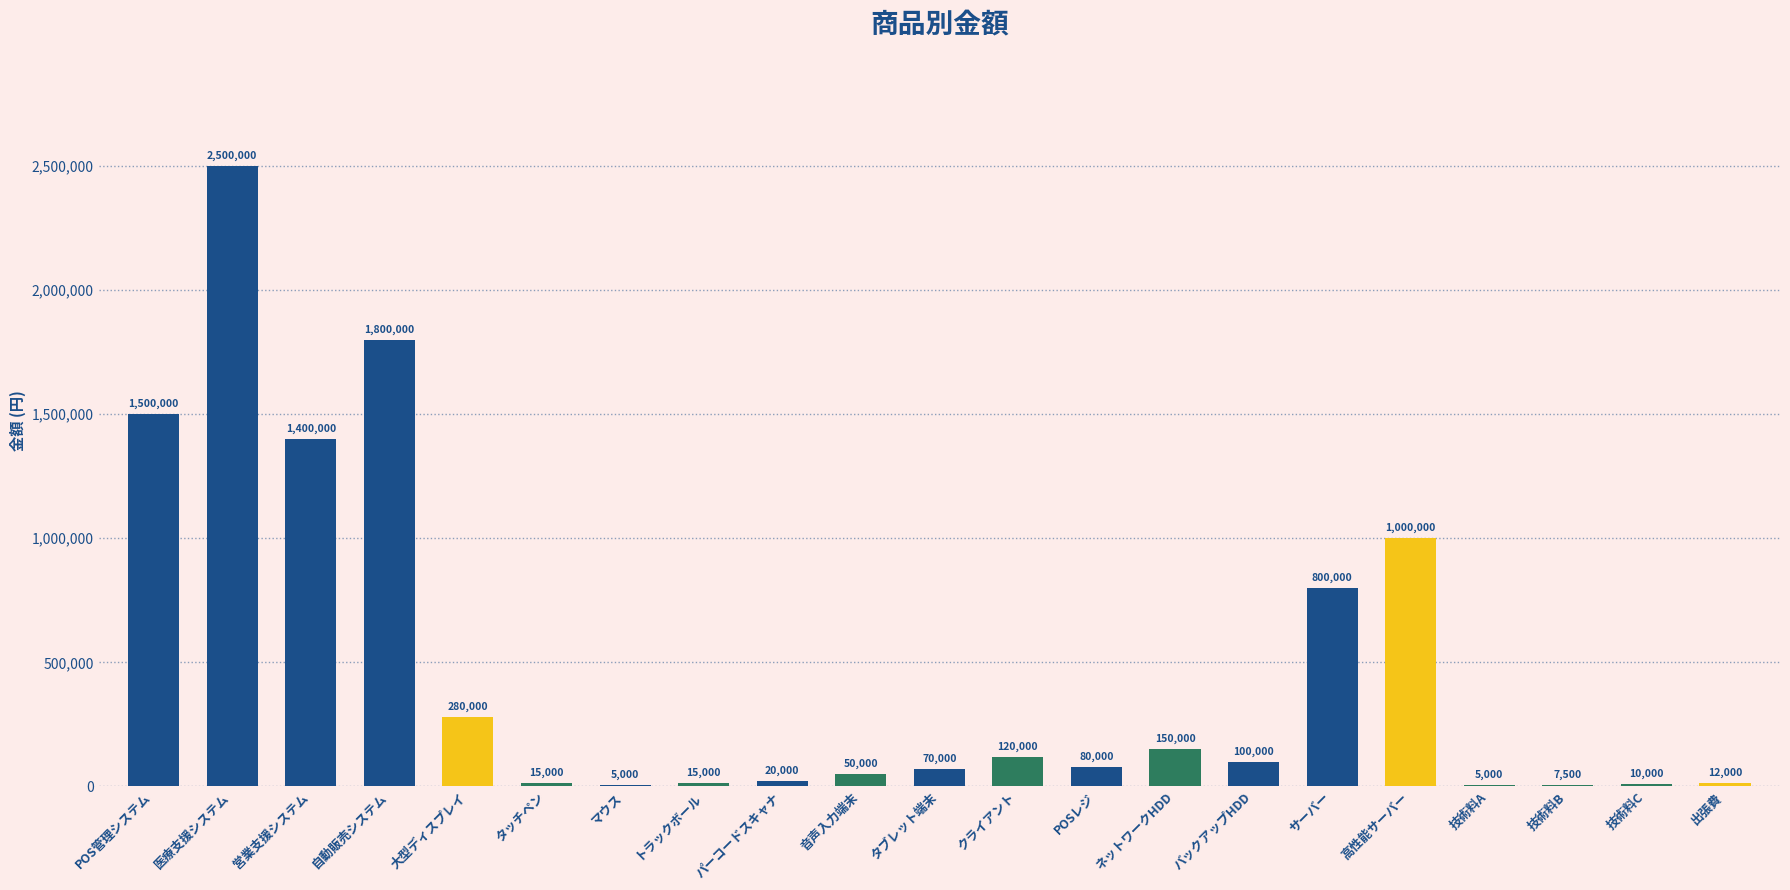

What is the greatest value displayed?

2500000